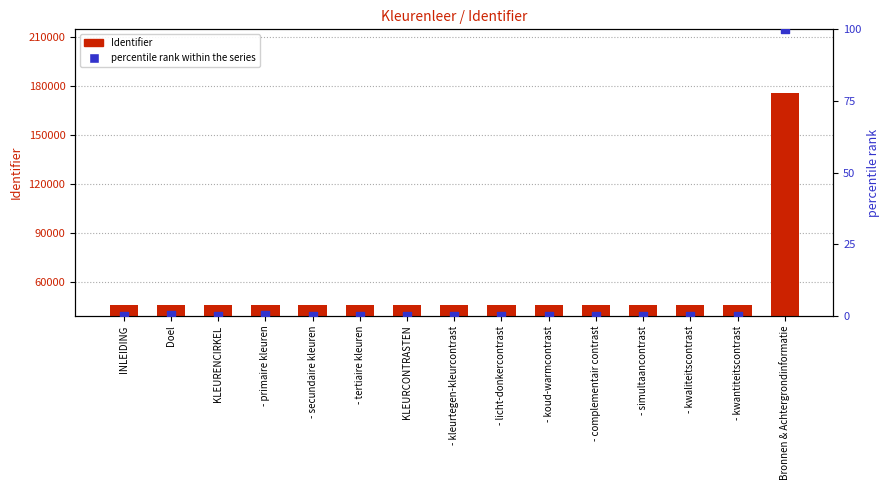

Which series has the largest total across all categories?

Identifier